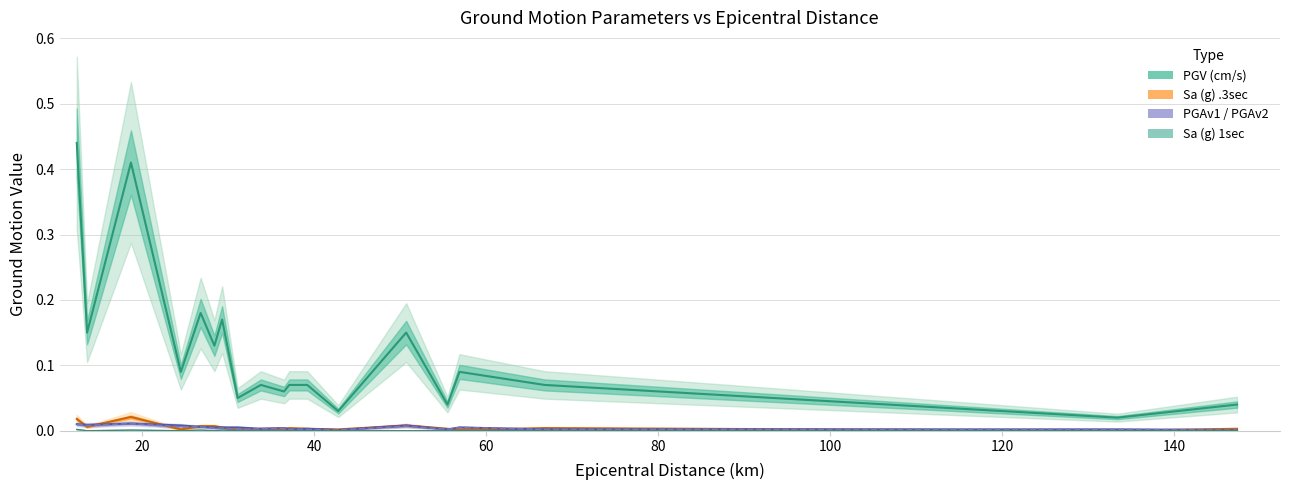

What position from the right is 31.1?

12